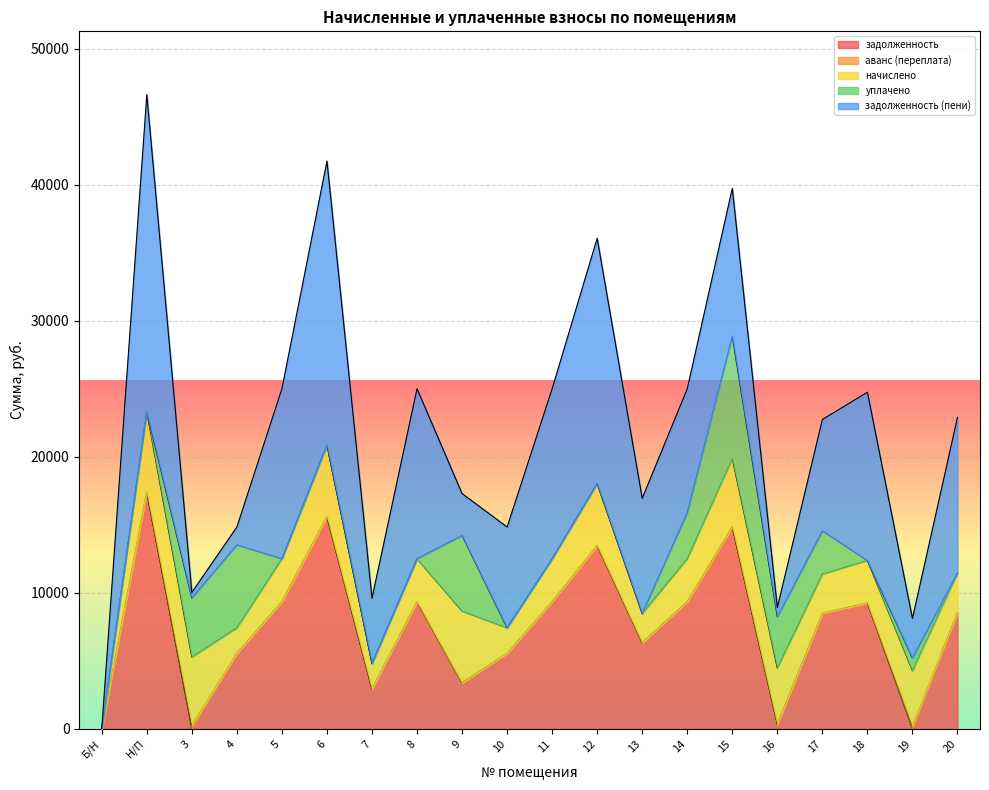

What is the value of the начислено point at the 18th from the left?

3123.4